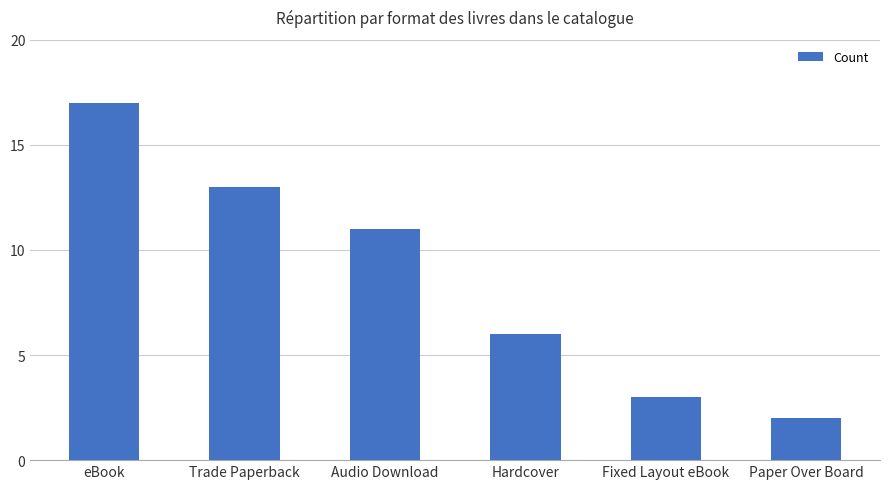

What value does the data have at Hardcover, to the nearest 10?

10